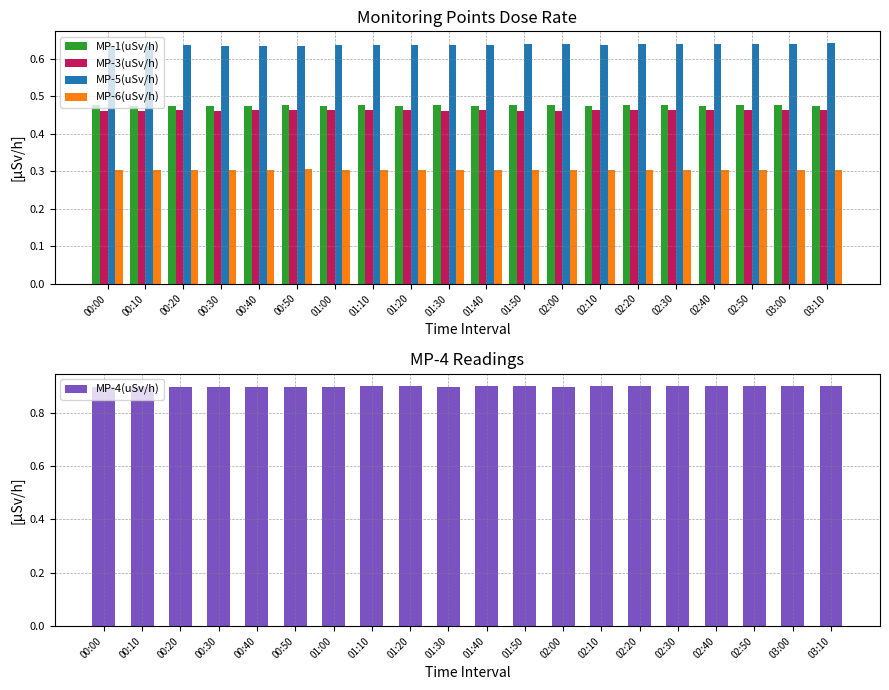

Which category has the highest value in the MP-4(uSv/h) series?

02:20